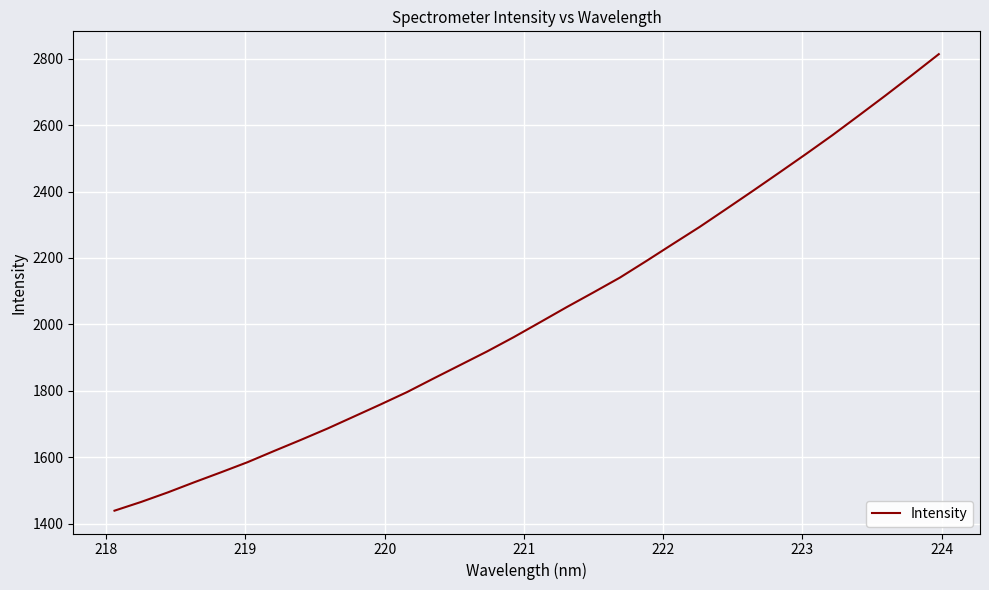

What is the maximum value shown in the chart?

2813.5